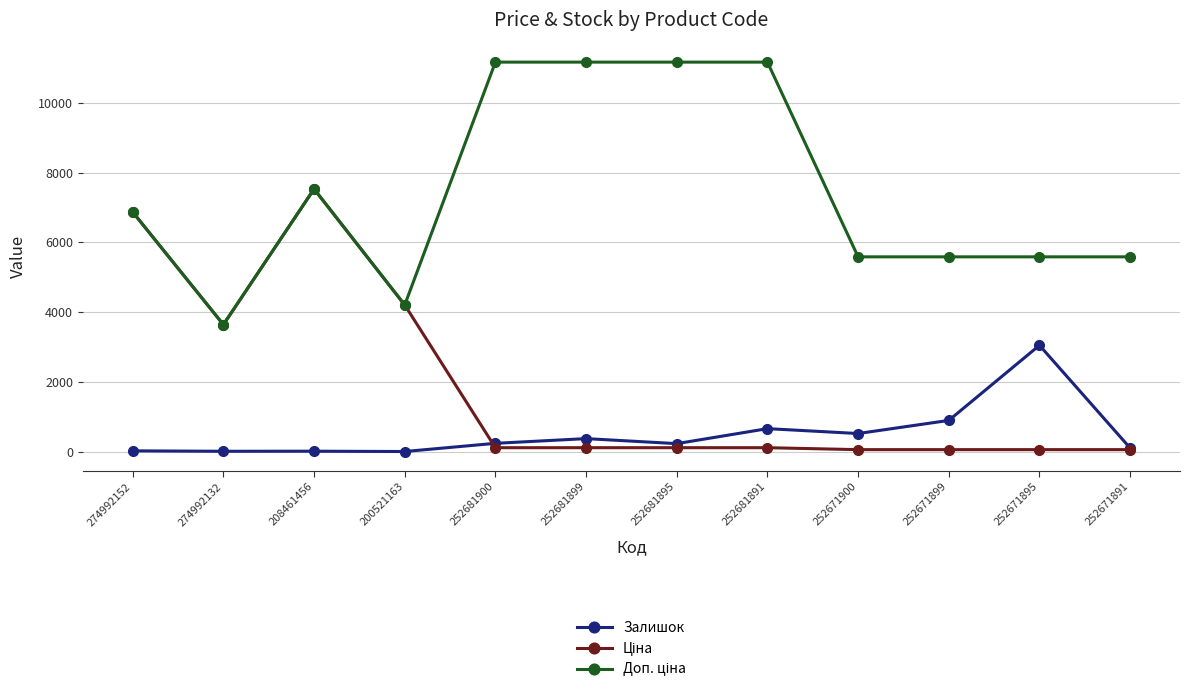

At which category is the sum across all series the highest?

208461456